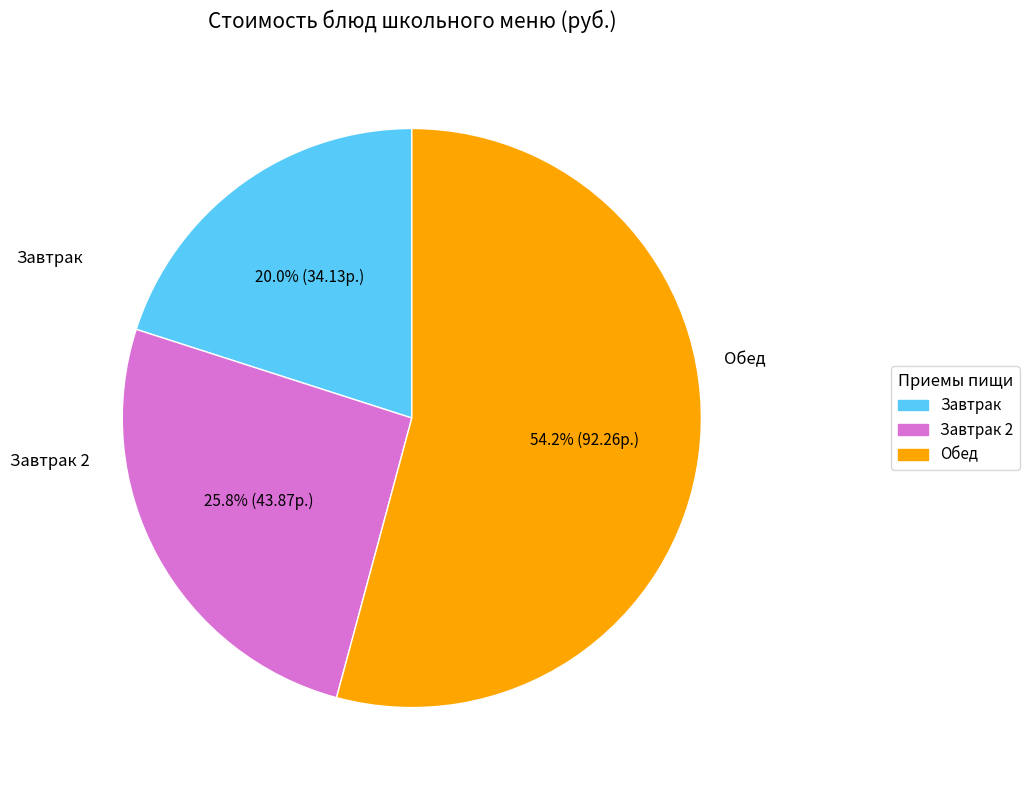

Is there a majority slice in this chart?

Yes